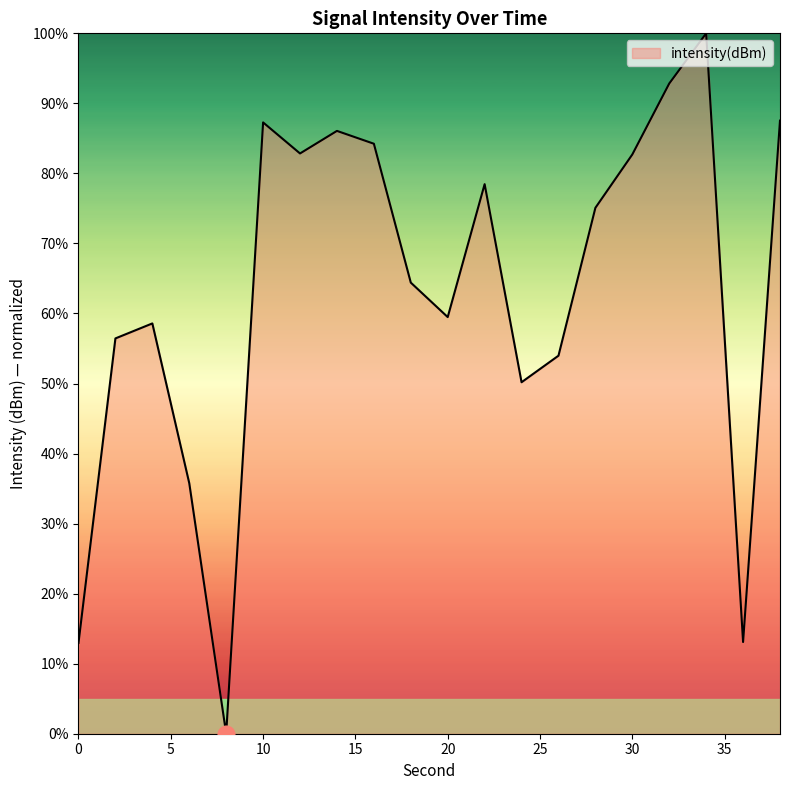

True or false: the data has more than 0 interior local peaks.

True